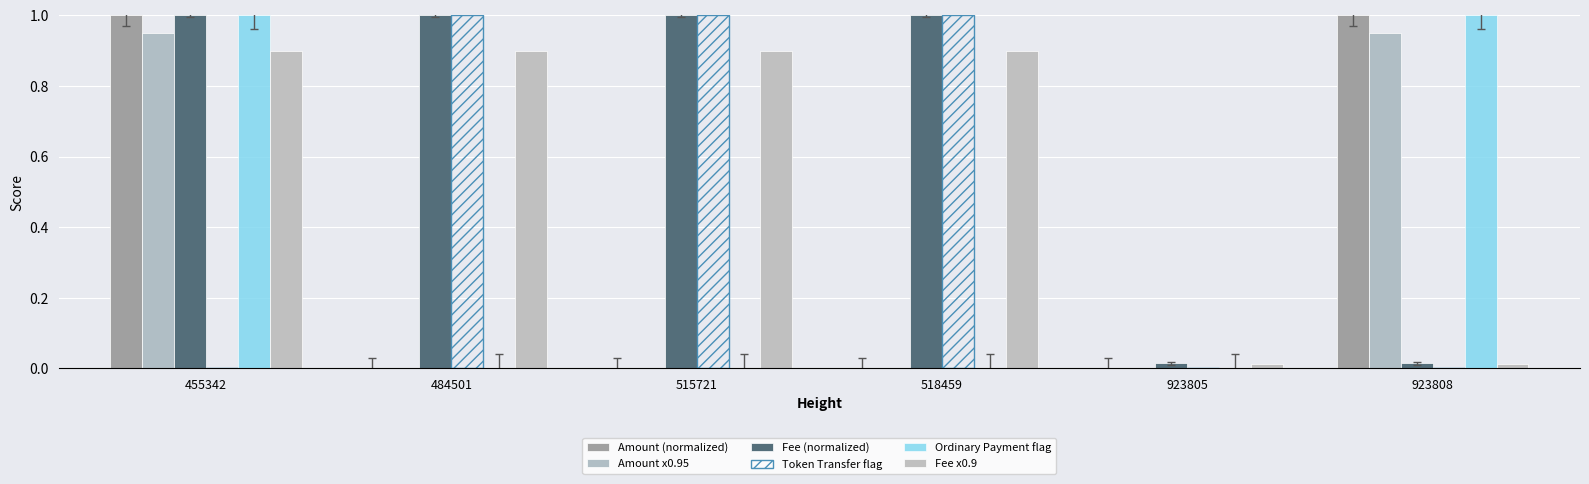

At 518459, list the series in order from largest to smallest.

Fee (normalized), Token Transfer flag, Fee x0.9, Amount (normalized), Amount x0.95, Ordinary Payment flag